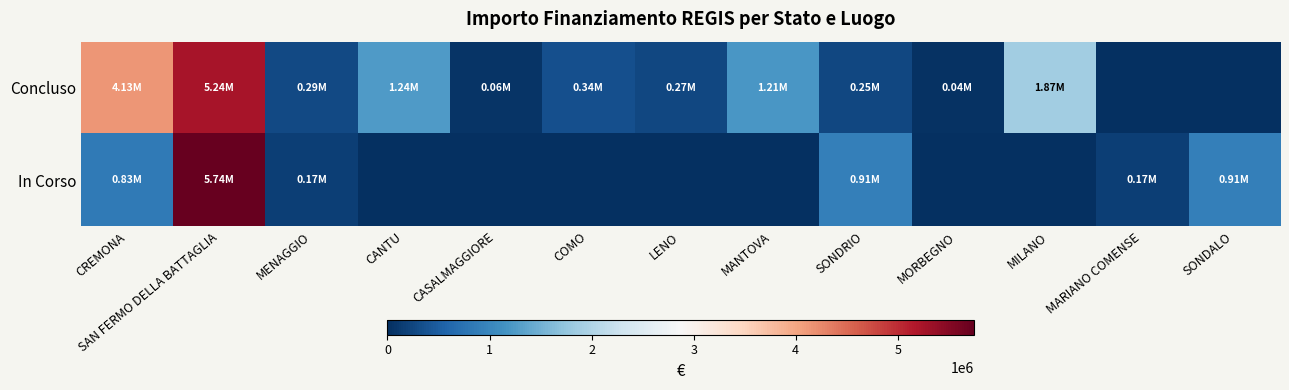

List the series in order of their overall mean, lowest first.

In Corso, Concluso